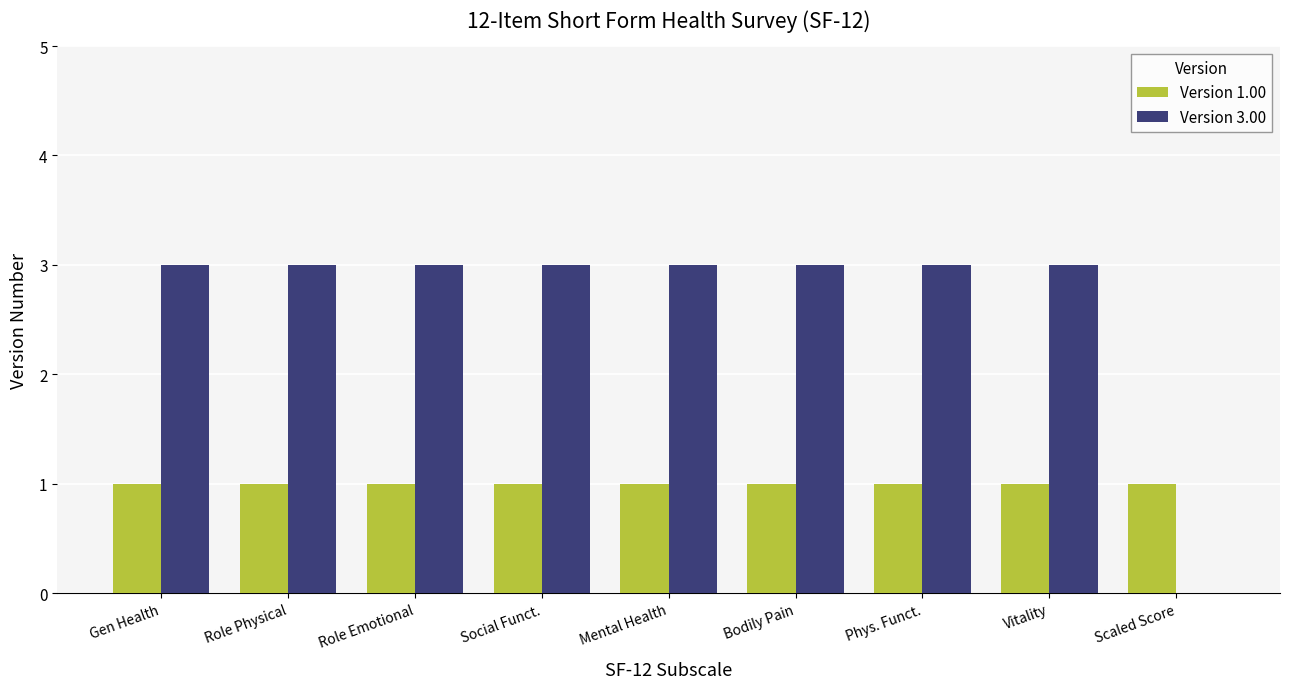

Reading left to right, list all the values displayed in this chart.

Version 1.00: Gen Health=1	Role Physical=1	Role Emotional=1	Social Funct.=1	Mental Health=1	Bodily Pain=1	Phys. Funct.=1	Vitality=1	Scaled Score=1
Version 3.00: Gen Health=3	Role Physical=3	Role Emotional=3	Social Funct.=3	Mental Health=3	Bodily Pain=3	Phys. Funct.=3	Vitality=3	Scaled Score=0